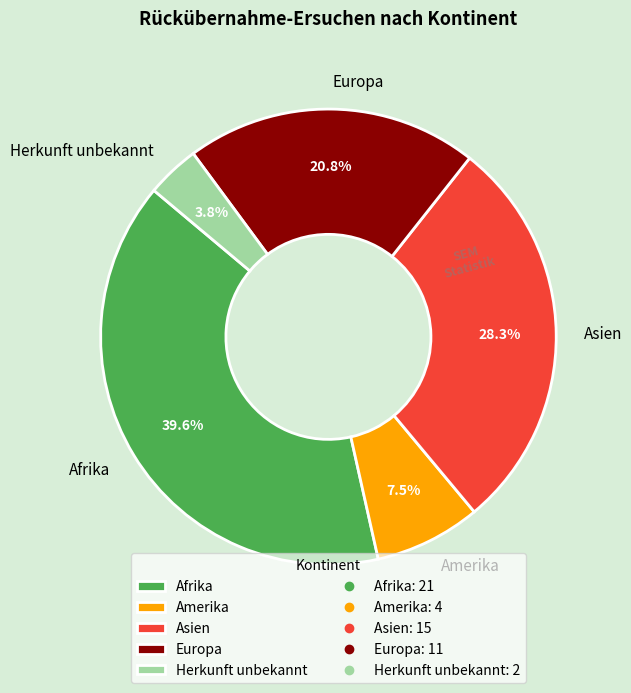

Does any single category account for the majority?

No